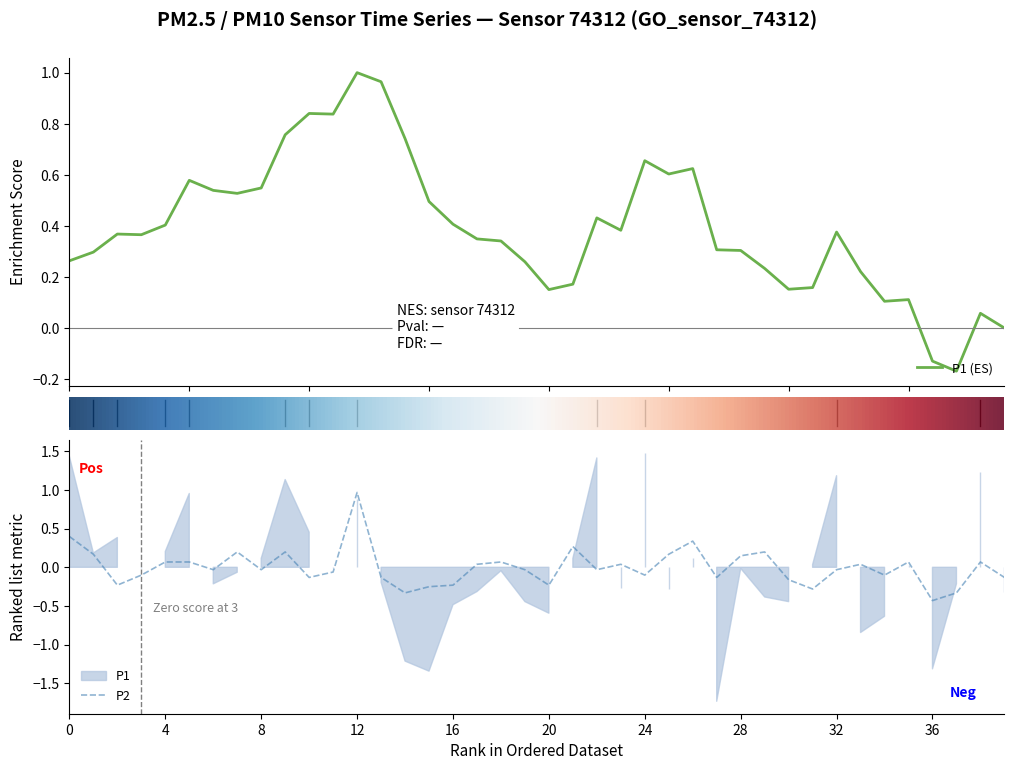

At 40, list the series in order from smallest to largest.

P2, P1 (ES)